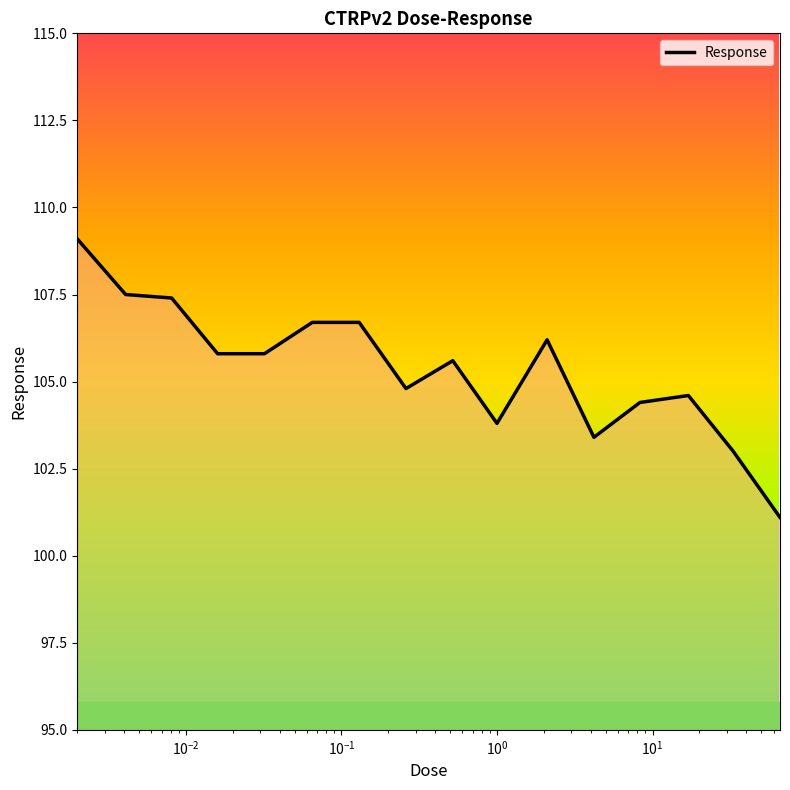

What is the smallest value displayed?

101.1